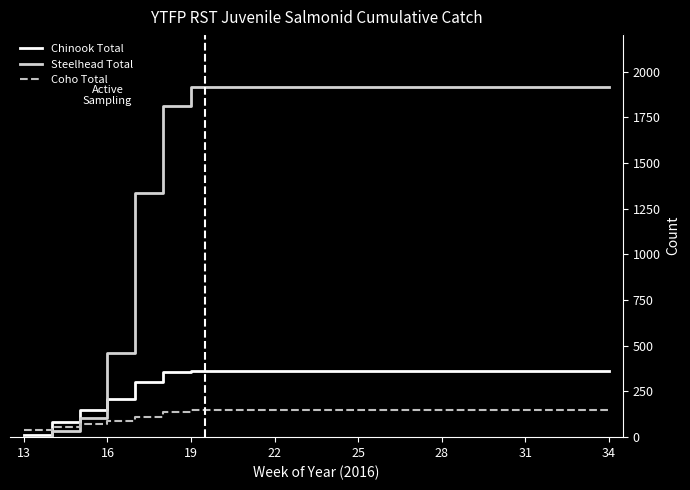

Which series has the widest spread of values?

Steelhead Total